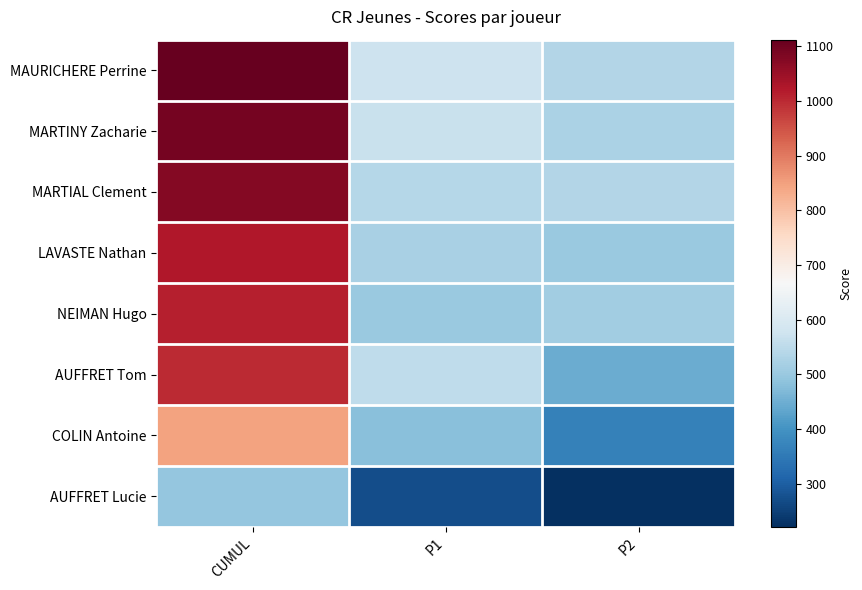

What is the maximum value shown in the chart?

1112